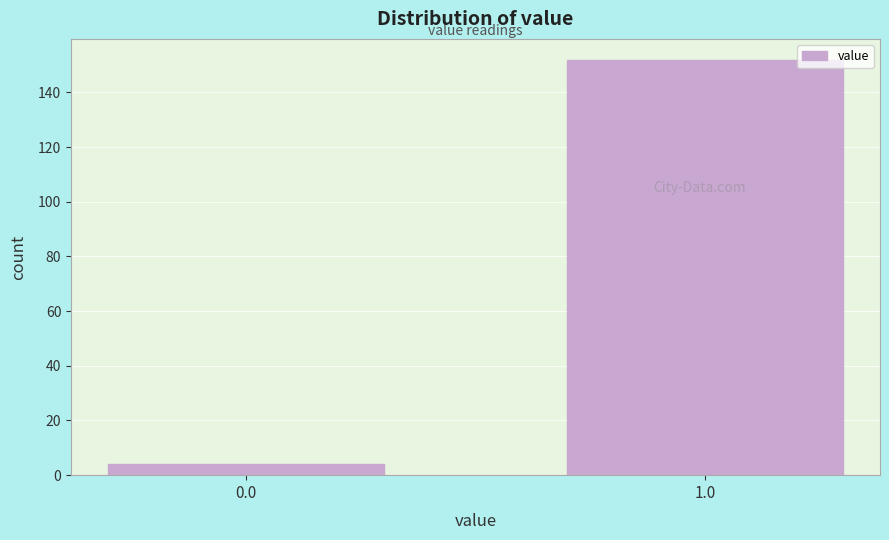

Reading left to right, what are all the values shown in this chart?

4	152